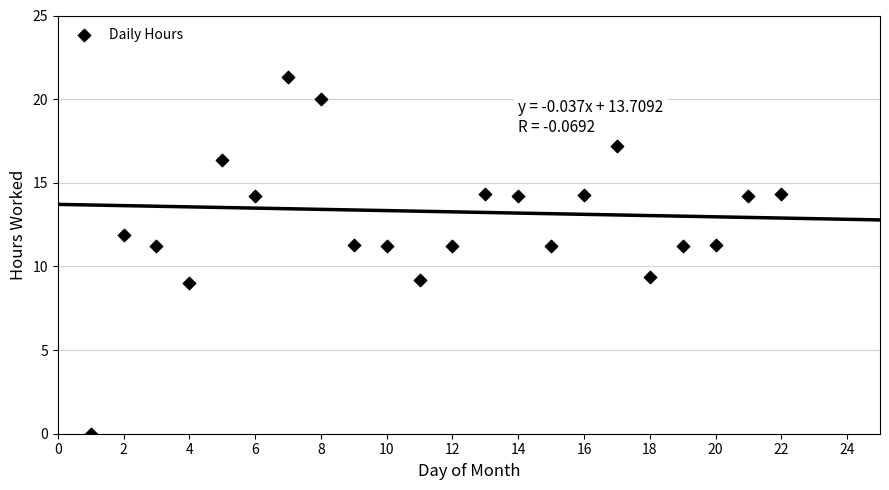

What is the range of X values (max minus min)?

21.0